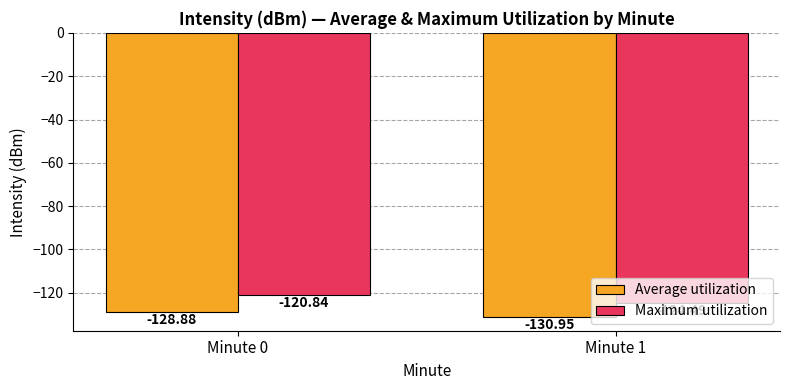

At which category is the sum across all series the highest?

Minute 0